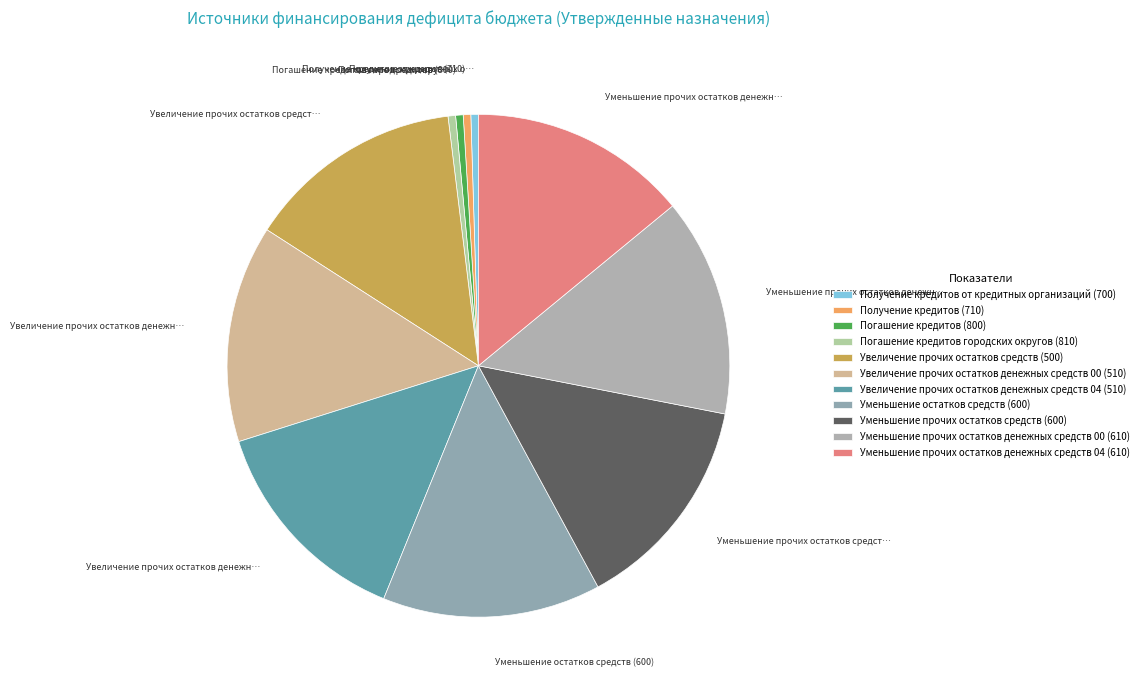

Approximately how many times larger is the value at Увеличение прочих остатков средств (500) compared to Уменьшение прочих остатков денежных средств 00 (610)?

1.0